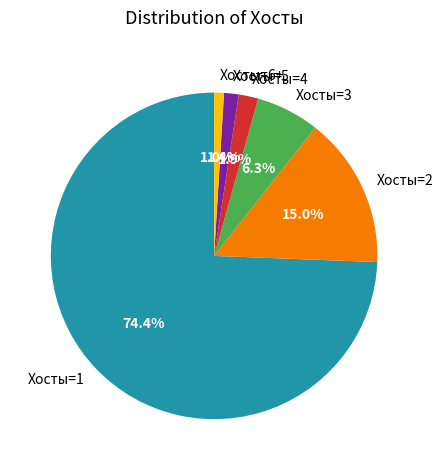

How many segments does this pie chart have?

6